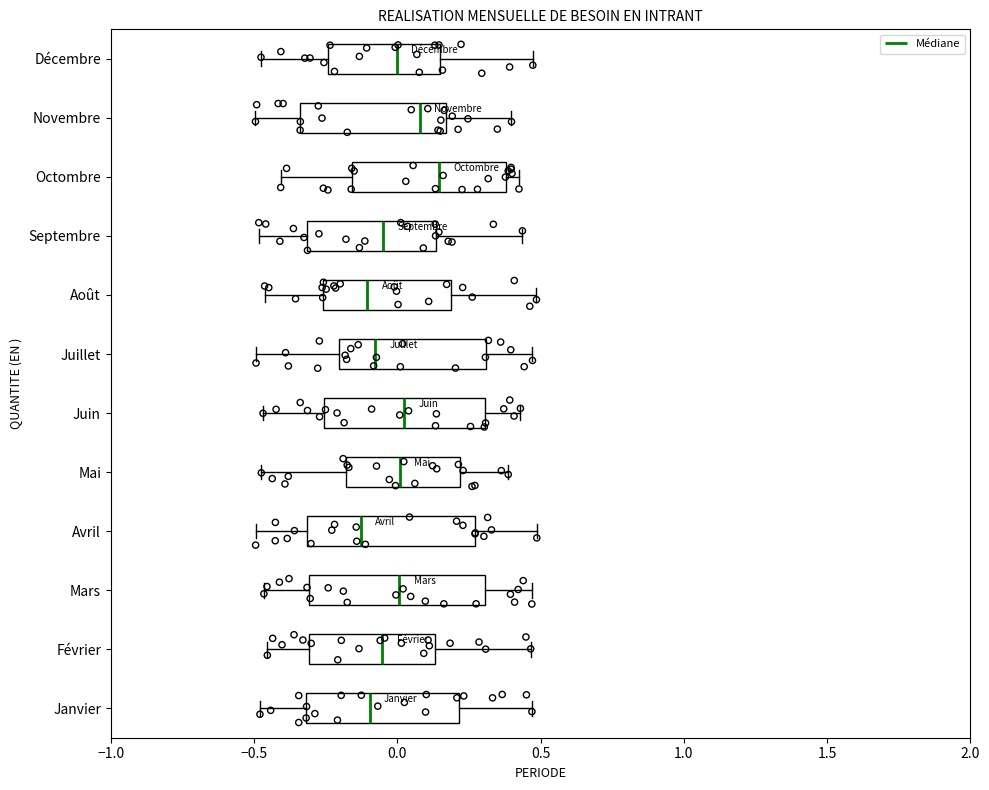

Reading bottom to top, read every box against the x-axis: the position of its median line, the range the box covers, and the ends of its whiskers. The values are not printed on the chart, so give them approximately, as read against the axis.

Janvier: median -0.10, box -0.30 to 0.20, whiskers -0.50 to 0.45
Février: median -0.05, box -0.30 to 0.15, whiskers -0.45 to 0.45
Mars: median 0.00, box -0.30 to 0.30, whiskers -0.45 to 0.45
Avril: median -0.15, box -0.30 to 0.25, whiskers -0.50 to 0.50
Mai: median 0.00, box -0.20 to 0.20, whiskers -0.45 to 0.40
Juin: median 0.00, box -0.25 to 0.30, whiskers -0.45 to 0.45
Juillet: median -0.10, box -0.20 to 0.30, whiskers -0.50 to 0.45
Août: median -0.10, box -0.25 to 0.20, whiskers -0.45 to 0.50
Septembre: median -0.05, box -0.30 to 0.15, whiskers -0.50 to 0.45
Octombre: median 0.15, box -0.15 to 0.40, whiskers -0.40 to 0.40 (just right of the box's right edge)
Novembre: median 0.10, box -0.35 to 0.15, whiskers -0.50 to 0.40
Décembre: median 0.00, box -0.25 to 0.15, whiskers -0.50 to 0.45